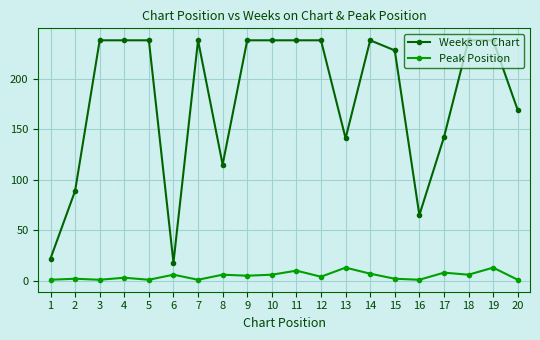

True or false: Peak Position has more than 1 points higher than both neighbors.

True